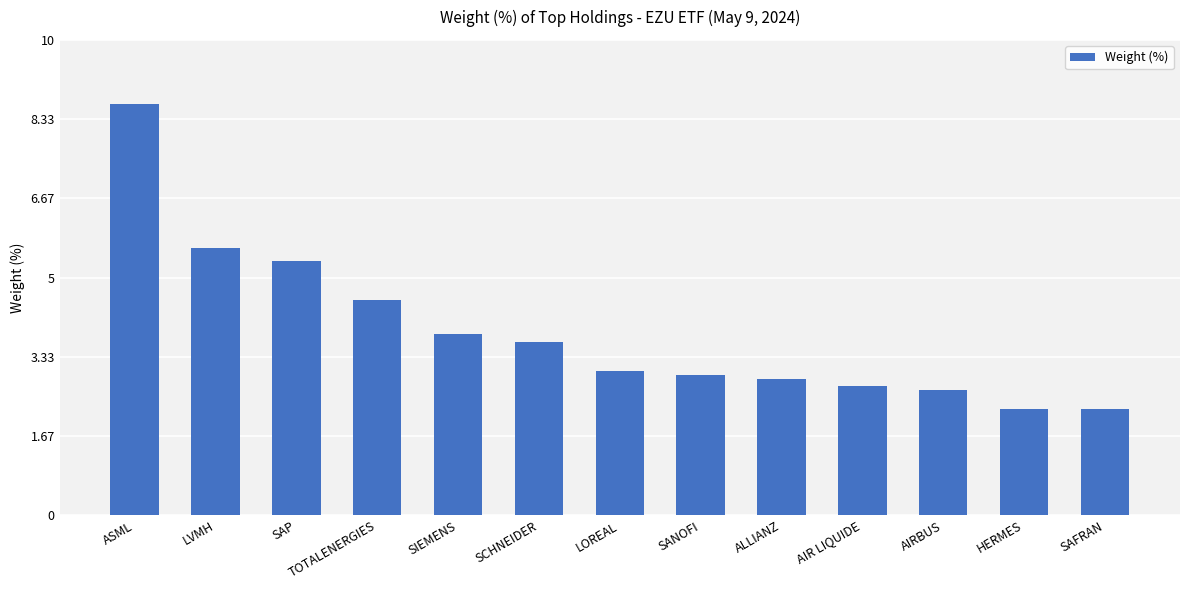

The chart shows a value of 5.6 at LVMH. True or false?

True